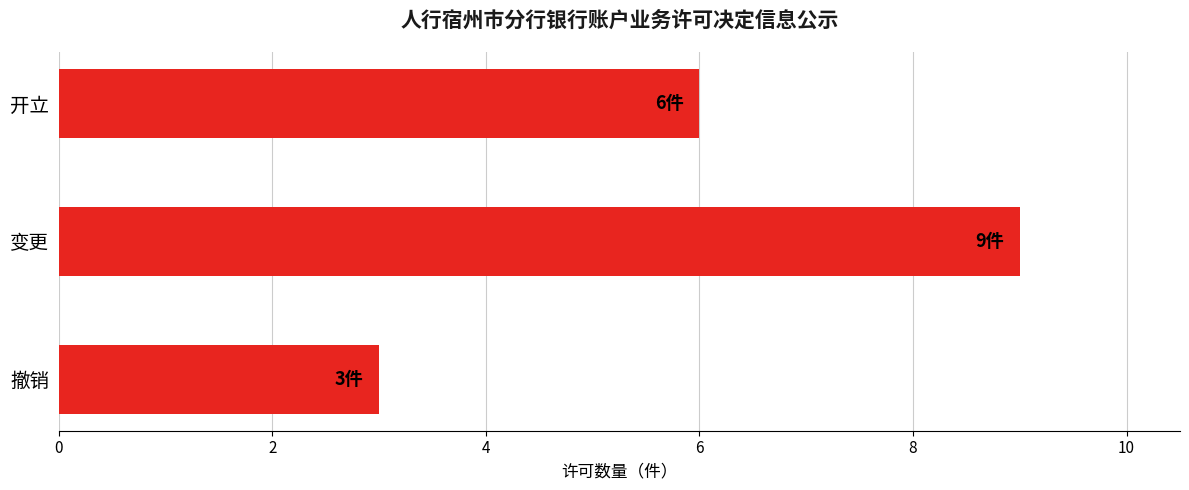

What position from the top is 撤销?

3